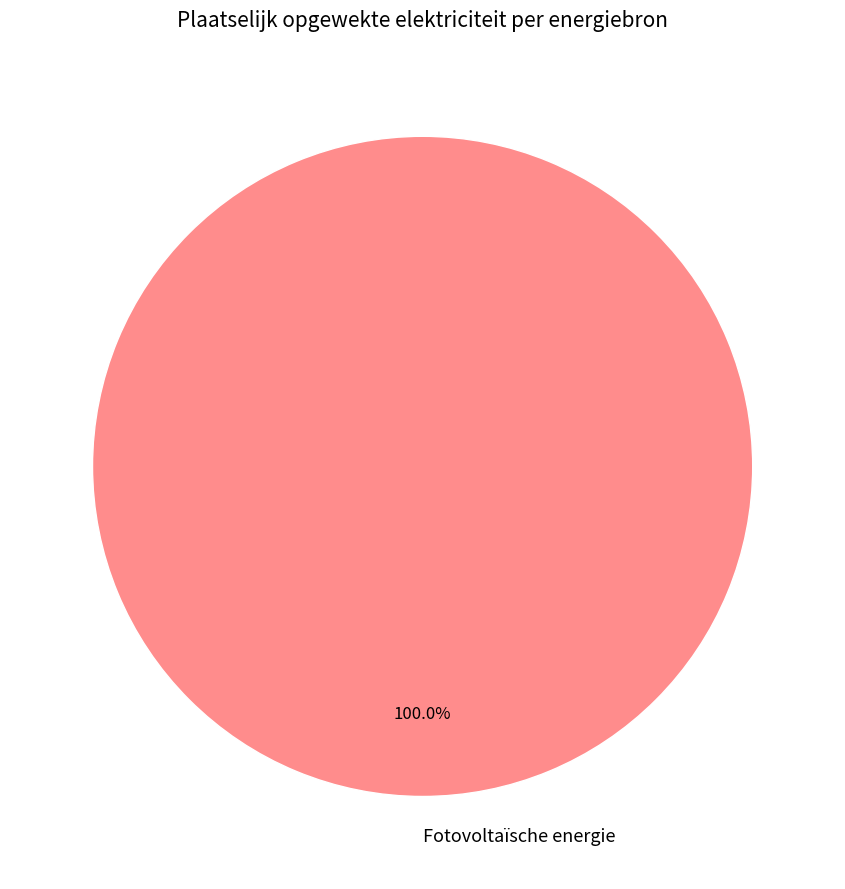

Which slice represents more than half of the pie?

Fotovoltaïsche energie